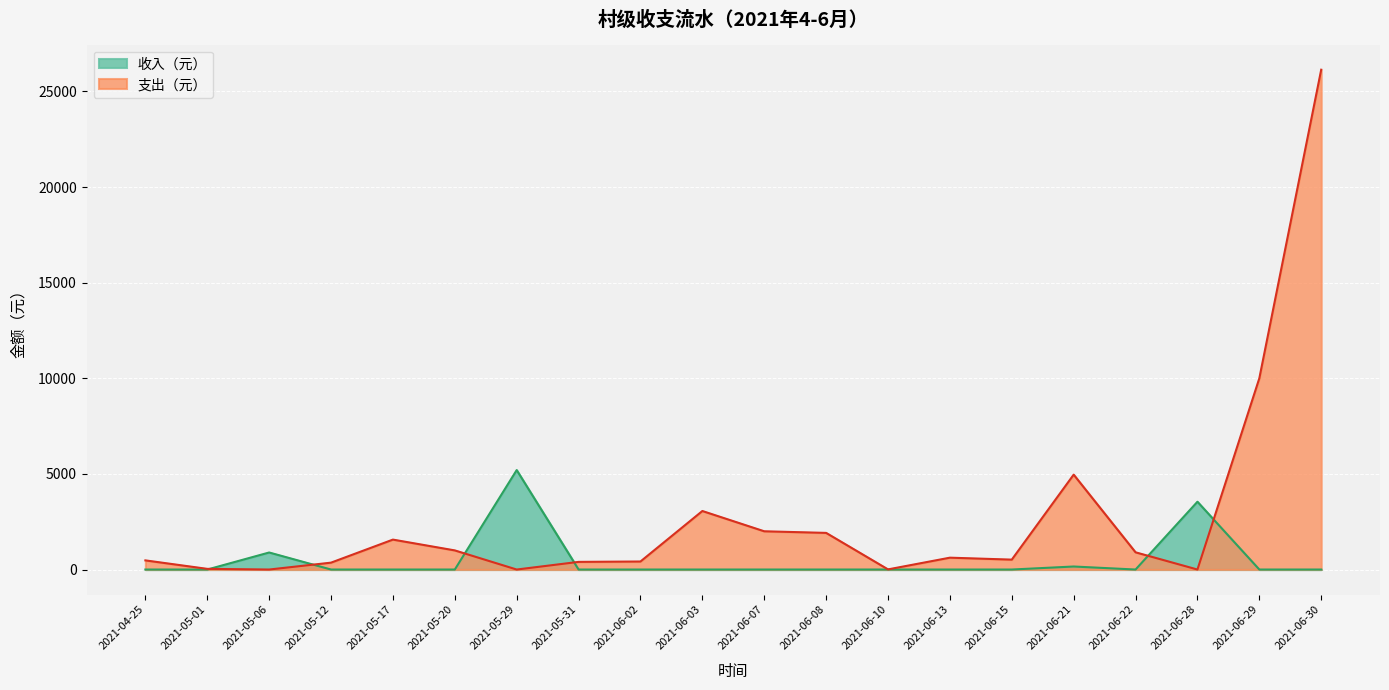

What is the difference between the second highest and minimum values in the 支出（元） series?

10000.0